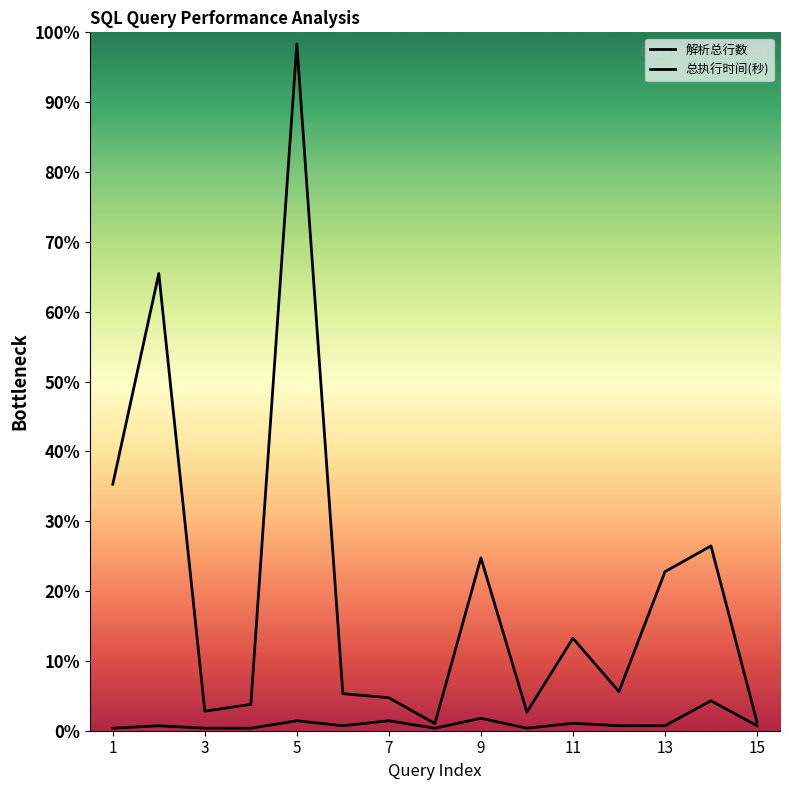

In 总执行时间(秒), how many points are lower than both neighbors (excluding endpoints)?

3